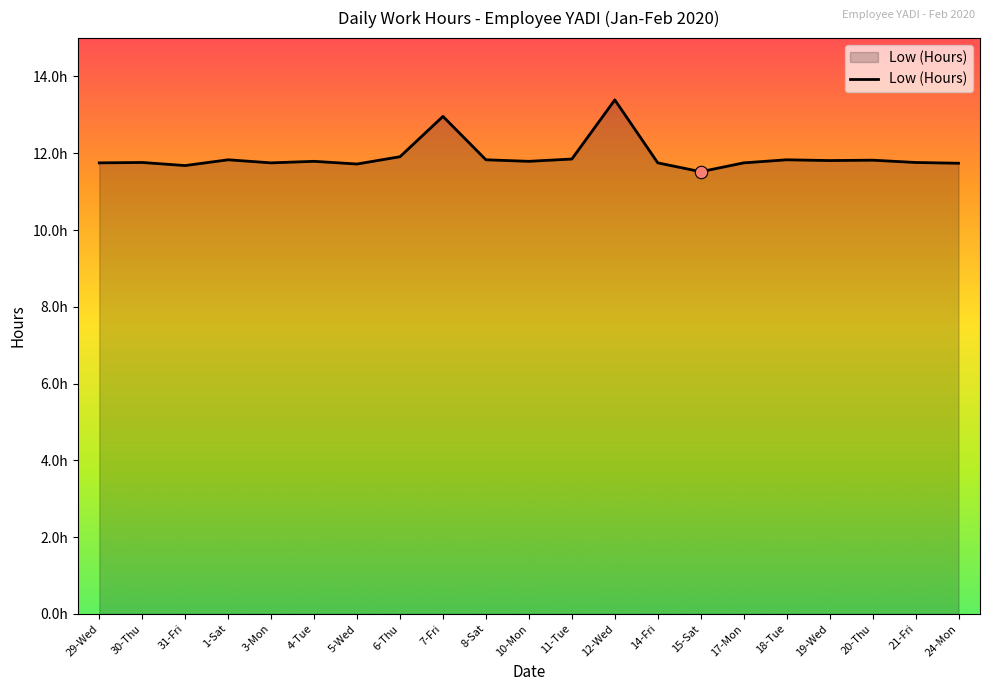

Approximately how many times larger is the value at 24-Mon compared to 11-Tue?

1.0